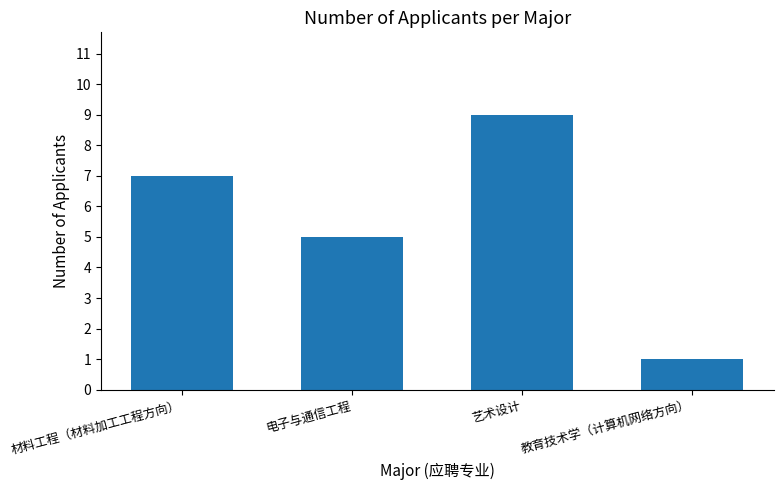

How many values are below 7?

2